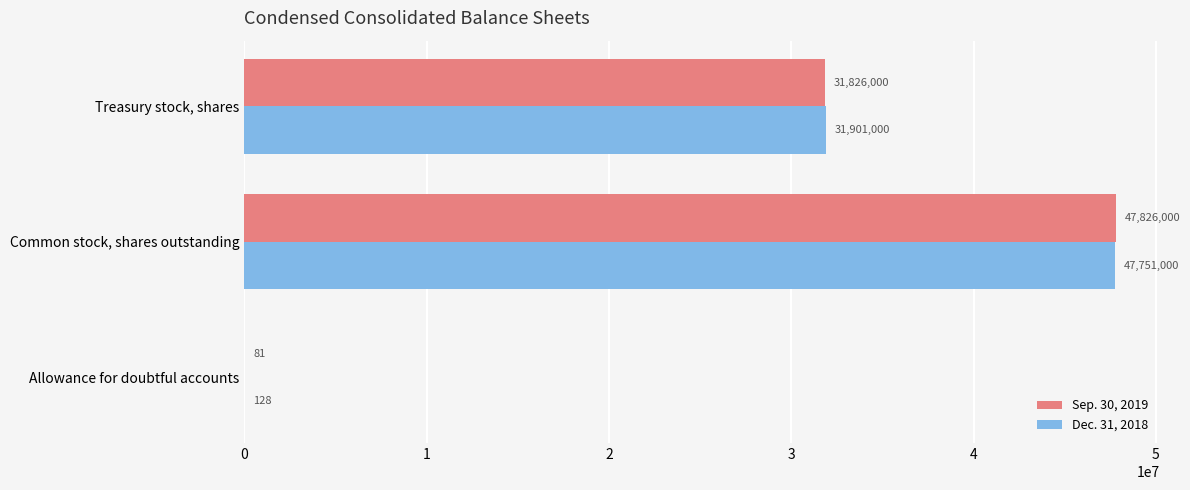

At which label is Dec. 31, 2018 closest to 23875564?

Treasury stock, shares